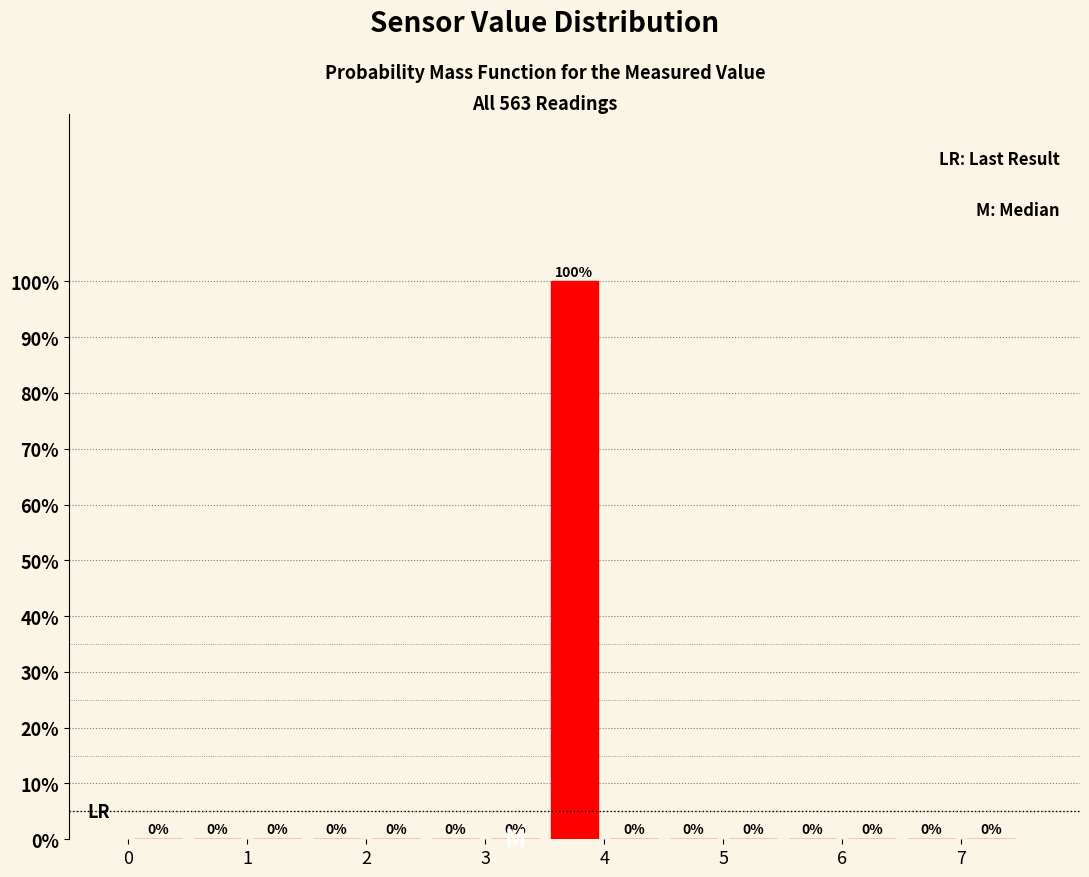

Reading left to right, transcribe this chart: for each bar, give the range it covers on the x-axis and its height.

0.0 to 0.5: 0
0.5 to 1.0: 0
1.0 to 1.5: 0
1.5 to 2.0: 0
2.0 to 2.5: 0
2.5 to 3.0: 0
3.0 to 3.5: 0
3.5 to 4.0: 100
4.0 to 4.5: 0
4.5 to 5.0: 0
5.0 to 5.5: 0
5.5 to 6.0: 0
6.0 to 6.5: 0
6.5 to 7.0: 0
7.0 to 7.5: 0